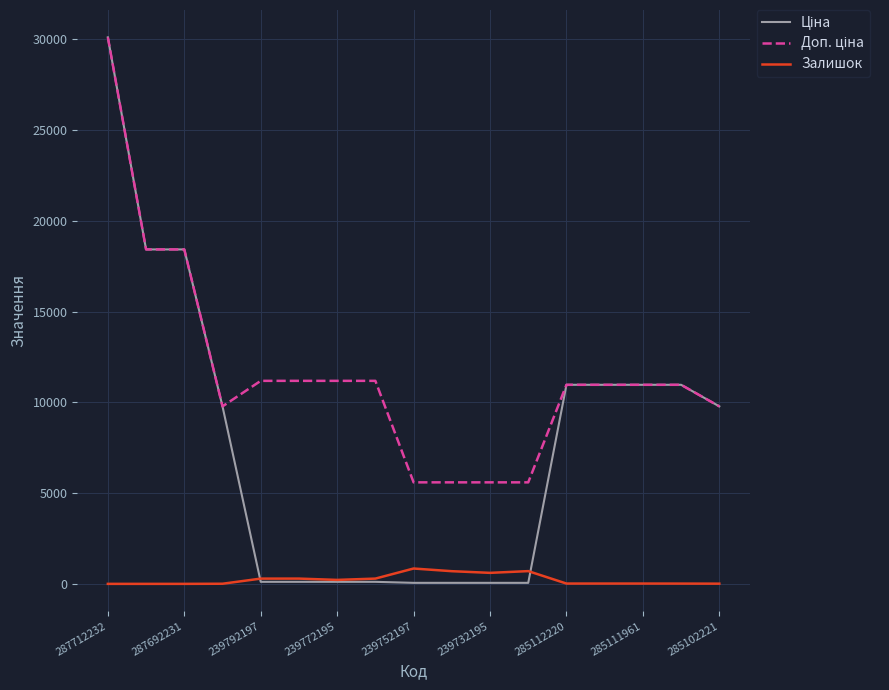

What is the maximum value shown in the chart?

30102.8